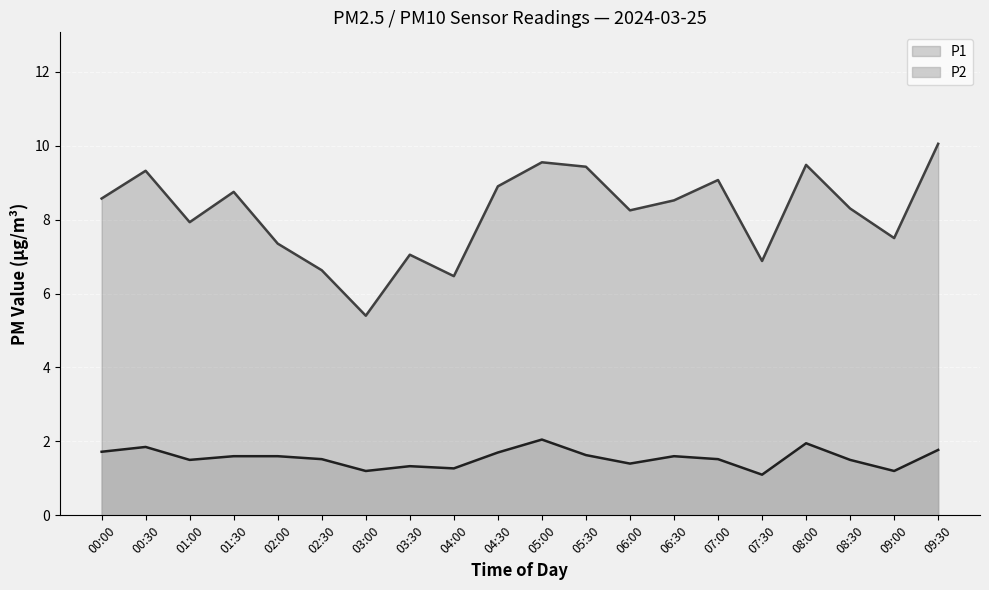

How many lines are shown in the chart?

2